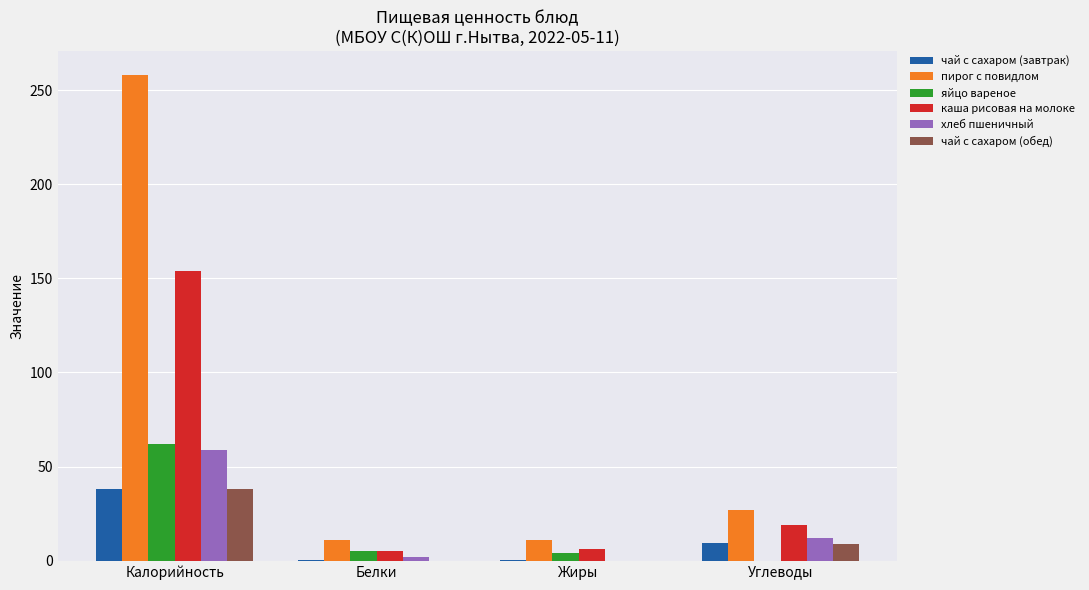

At which category is the sum across all series the highest?

Калорийность